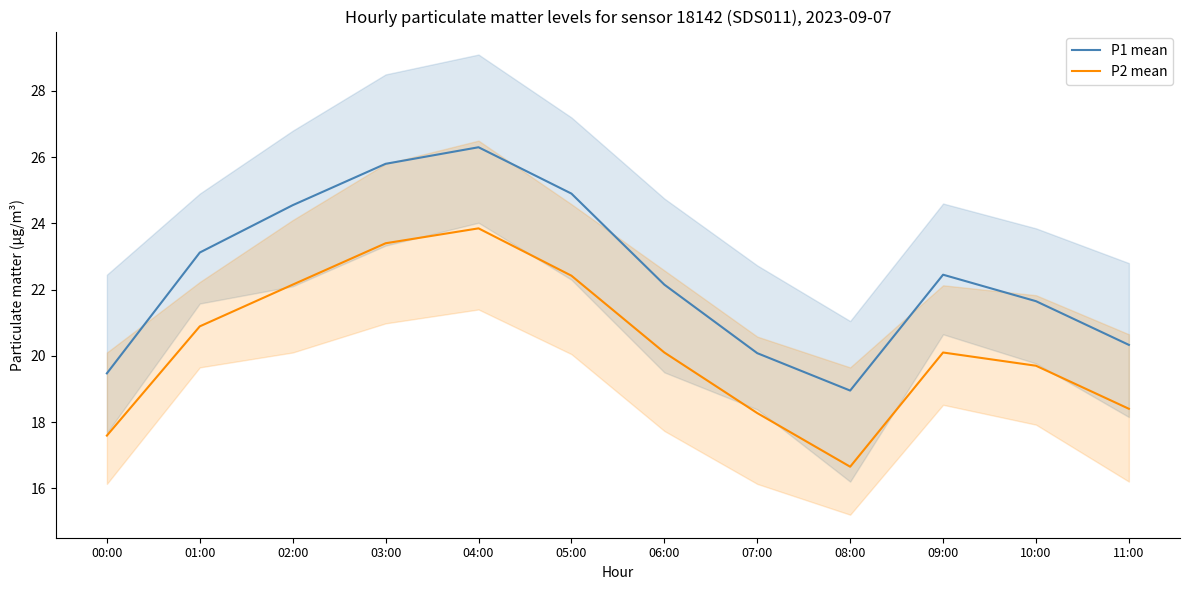

Reading right to left, transcribe all the data shown in this chart.

P1 mean: 20.3	21.6	22.4	18.9	20.1	22.1	24.9	26.3	25.8	24.6	23.1	19.5
P2 mean: 18.4	19.7	20.1	16.6	18.3	20.1	22.4	23.9	23.4	22.1	20.9	17.6